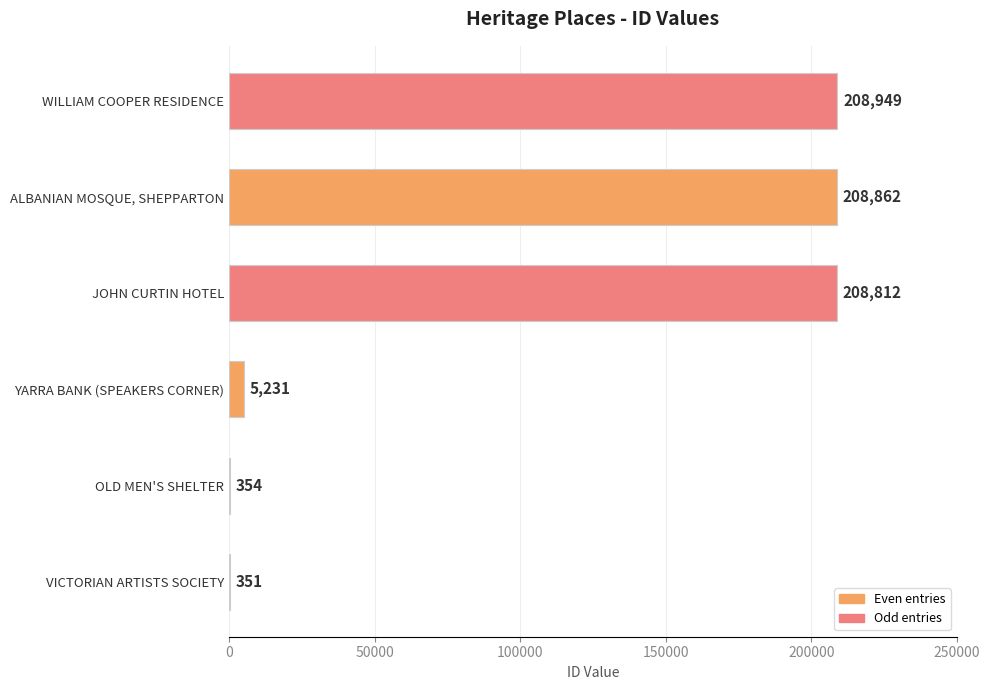

The value at JOHN CURTIN HOTEL is 124207. True or false?

False